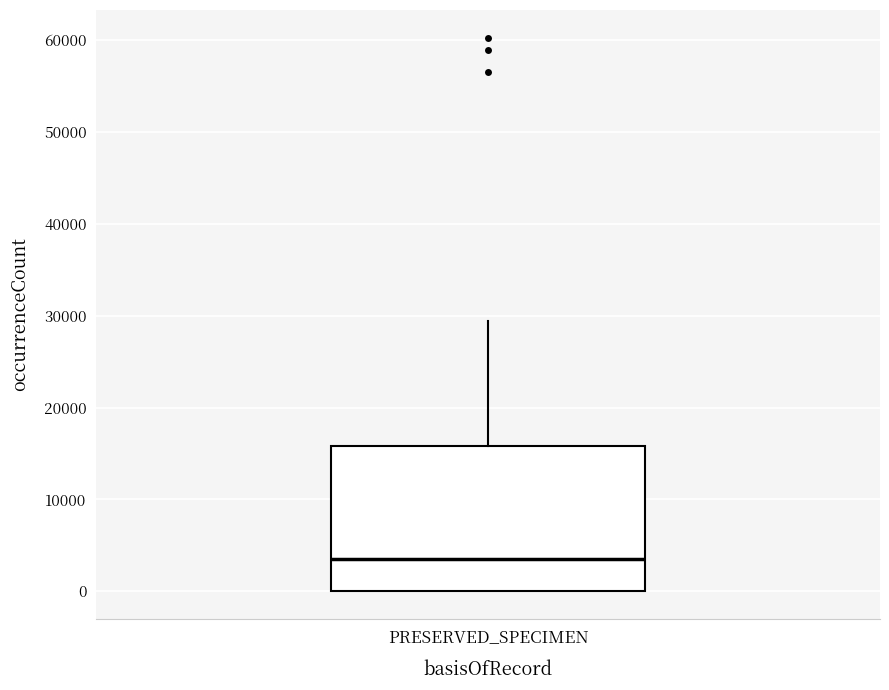

Read this box plot against the y-axis: the position of the median line, the range covered by the box, and the ends of both whiskers. The values are not printed on the chart, so give them approximately, as read against the axis.

median 3000, box 0 to 16000, whiskers 0 to 29000